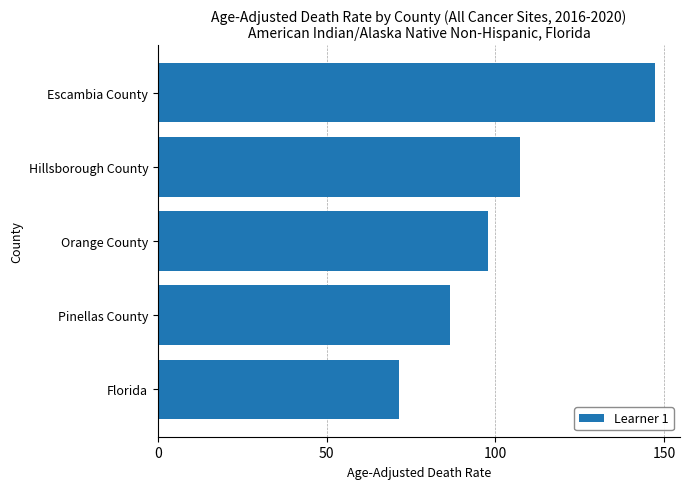

What is the value of the 2nd bar from the top?

107.4